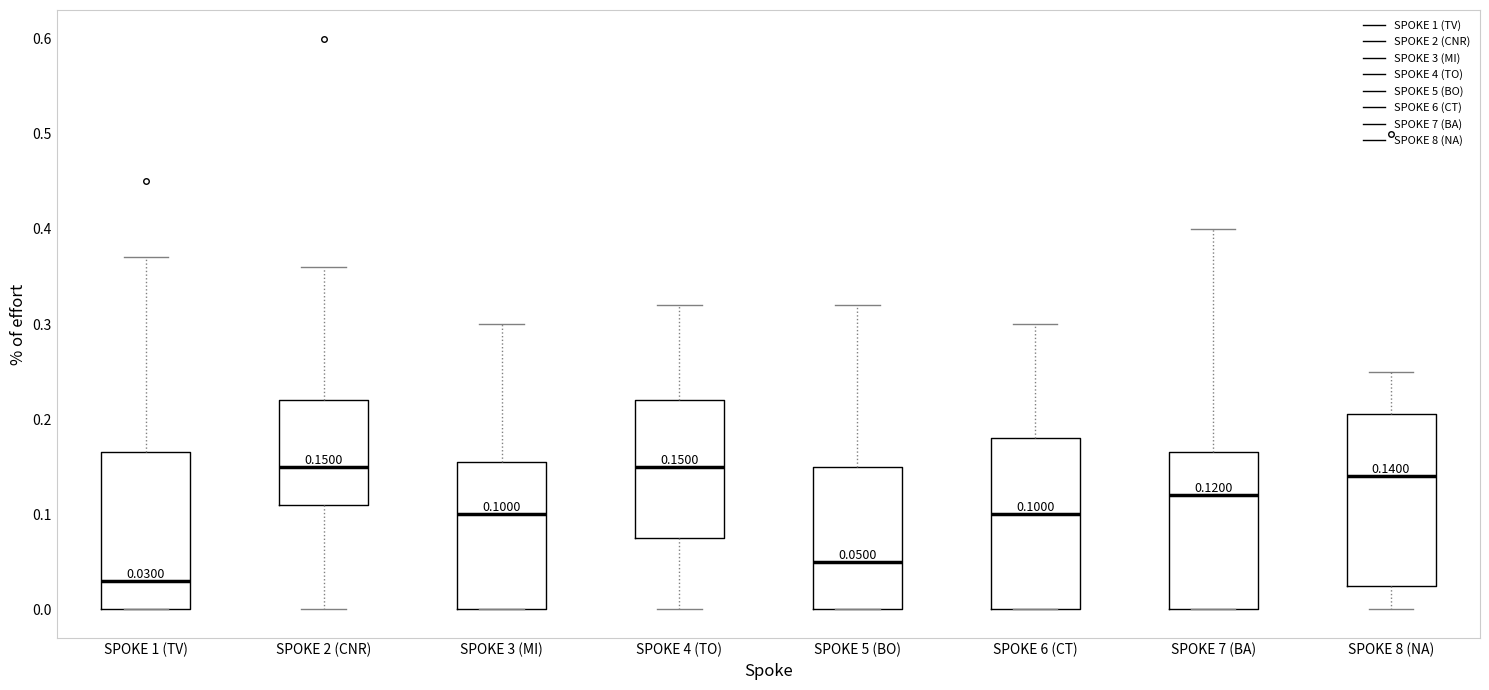

Which box has the lowest median line?

SPOKE 1 (TV)